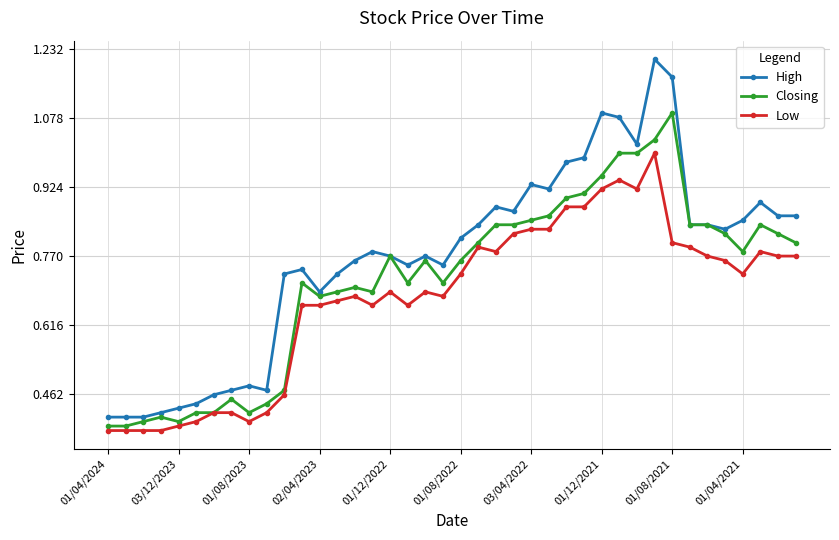

At how many categories does at least one series exceed 1?

5